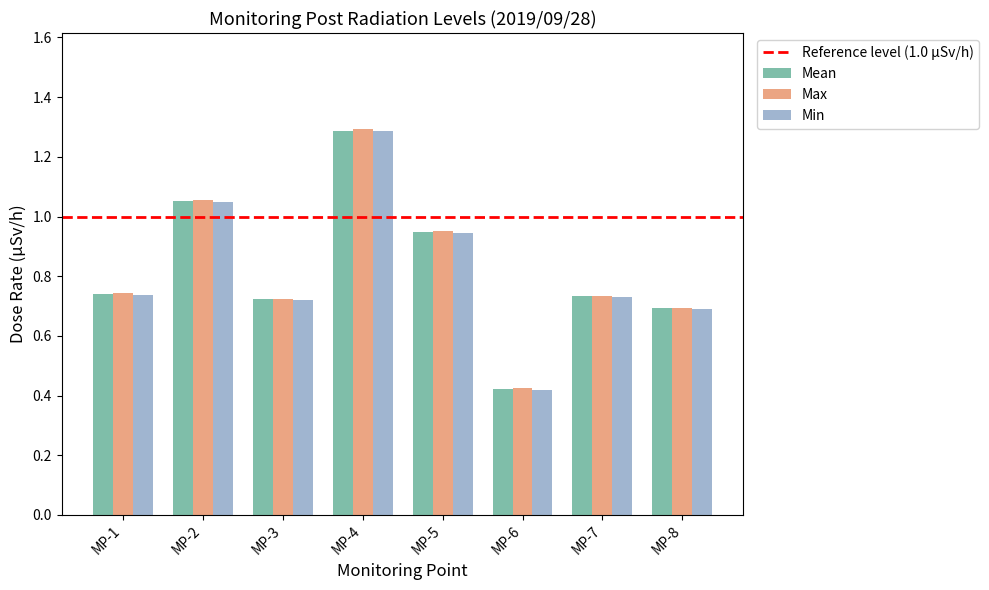

The value of Max at MP-6 is 0.1. True or false?

False